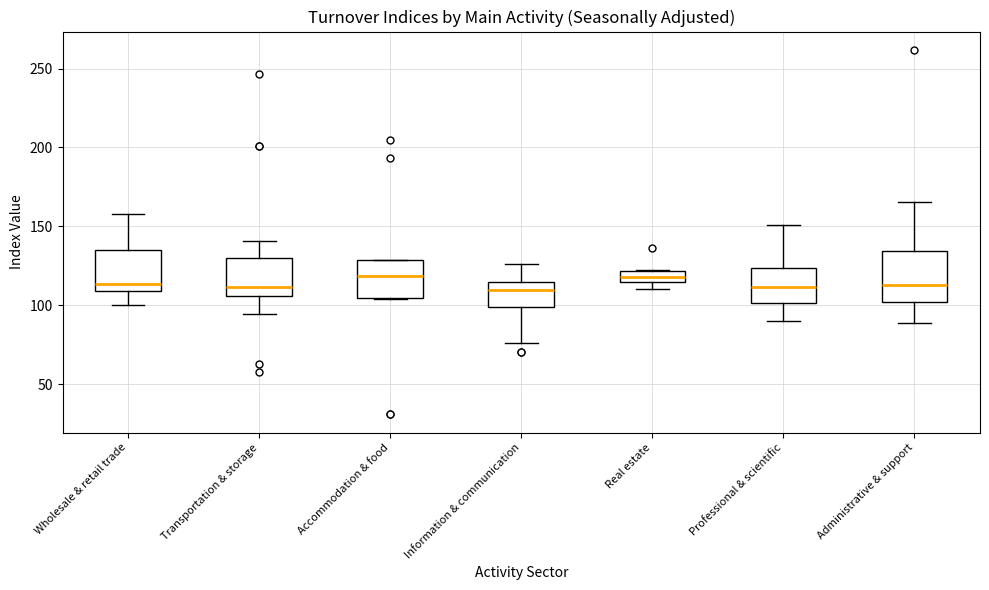

Comparing the boxes themselves (not the whiskers), which one is the tallest?

Administrative & support